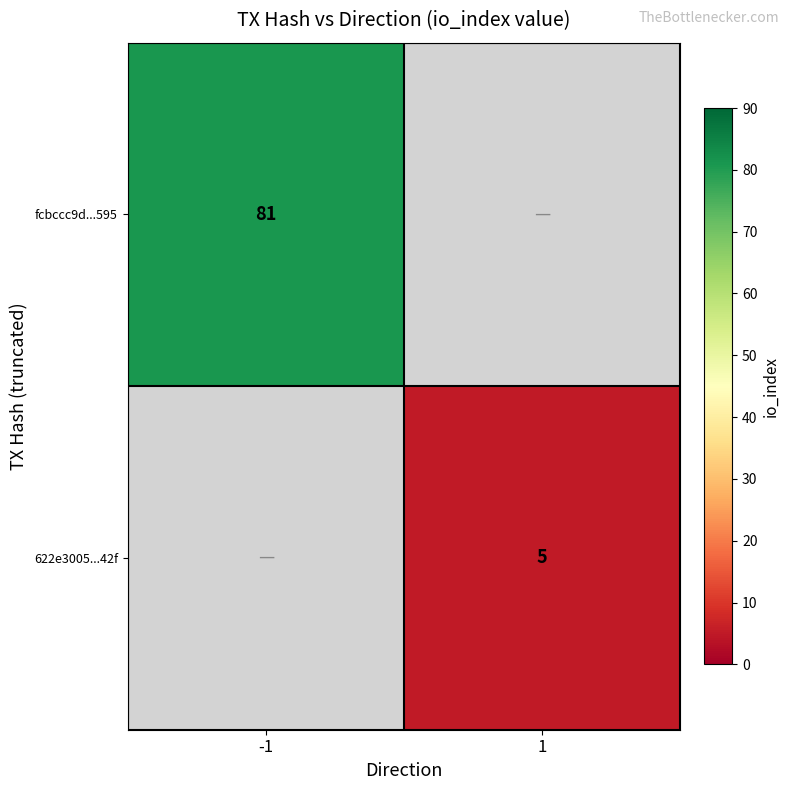

True or false: 622e3005...42f has a value of 3 at 1.

False